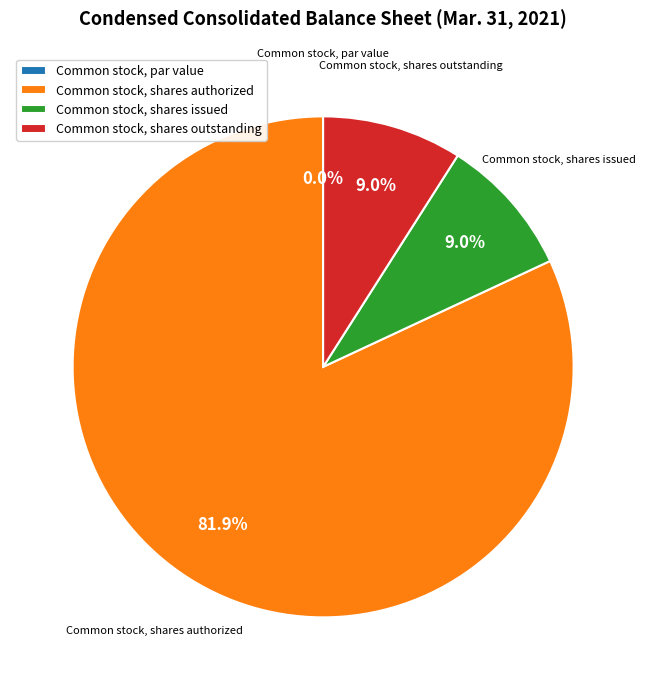

Which category has the biggest portion of the pie?

Common stock, shares authorized